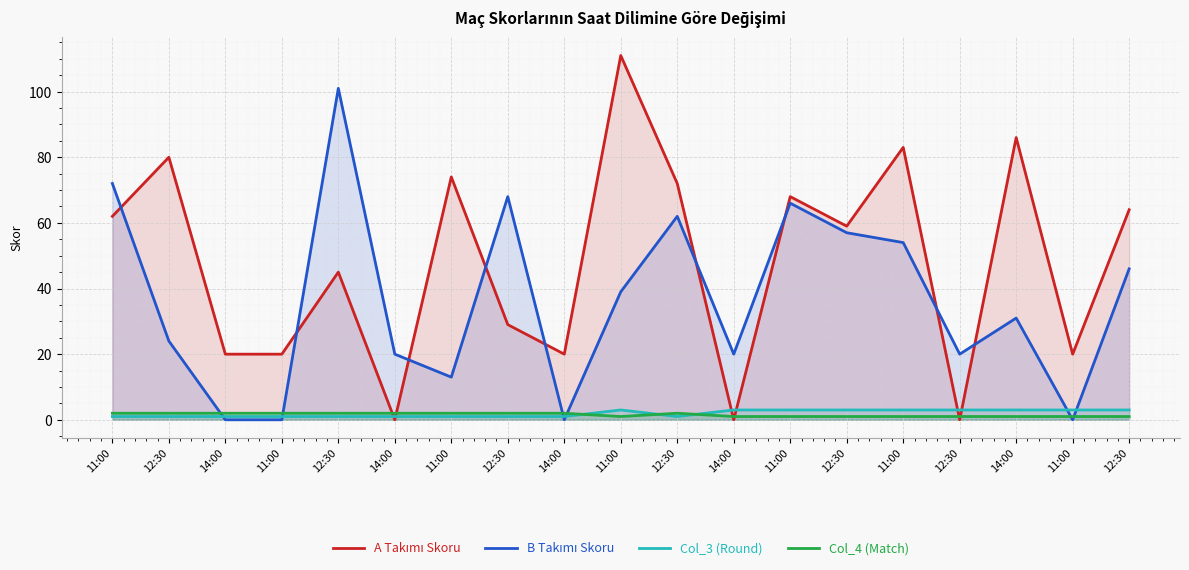

Rank the series at 12:30 from lowest to highest value.

Col_3 (Round), Col_4 (Match), B Takımı Skoru, A Takımı Skoru